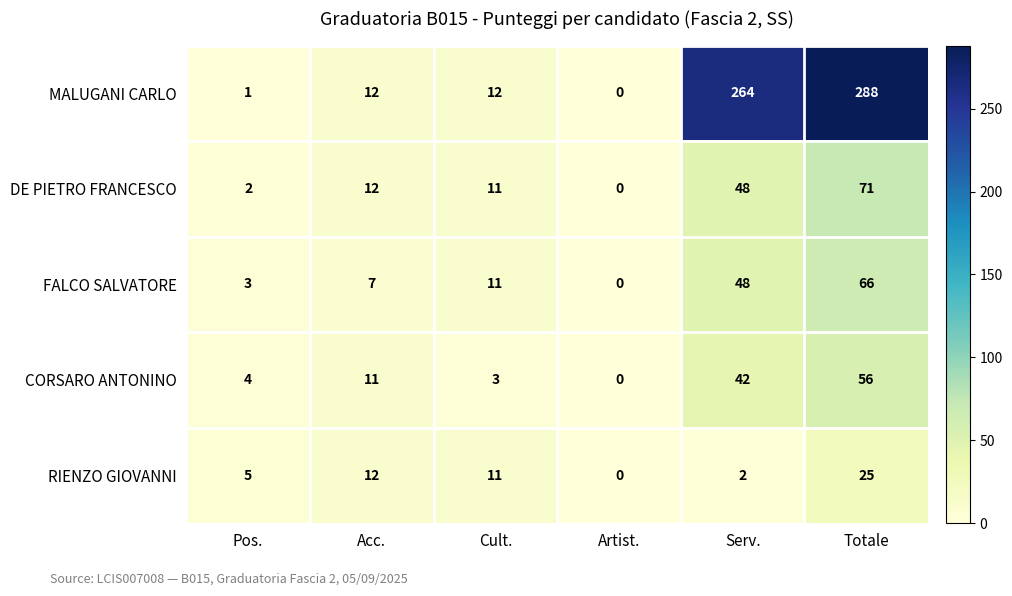

What is the total value across all series at Cult.?

48